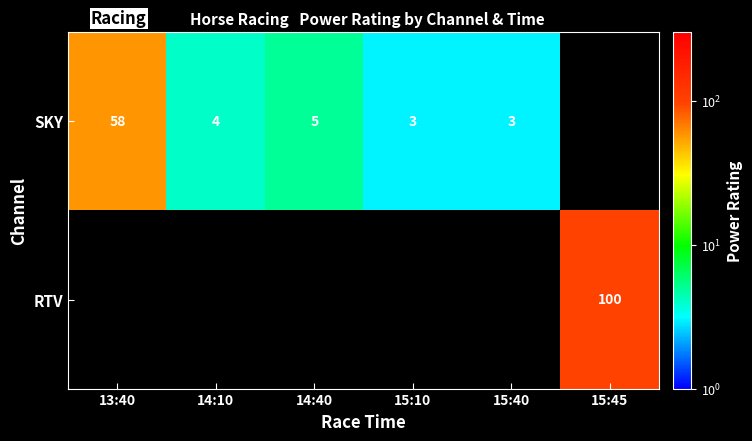

Is the value of SKY at 14:40 greater than the value of RTV at 15:45?

No